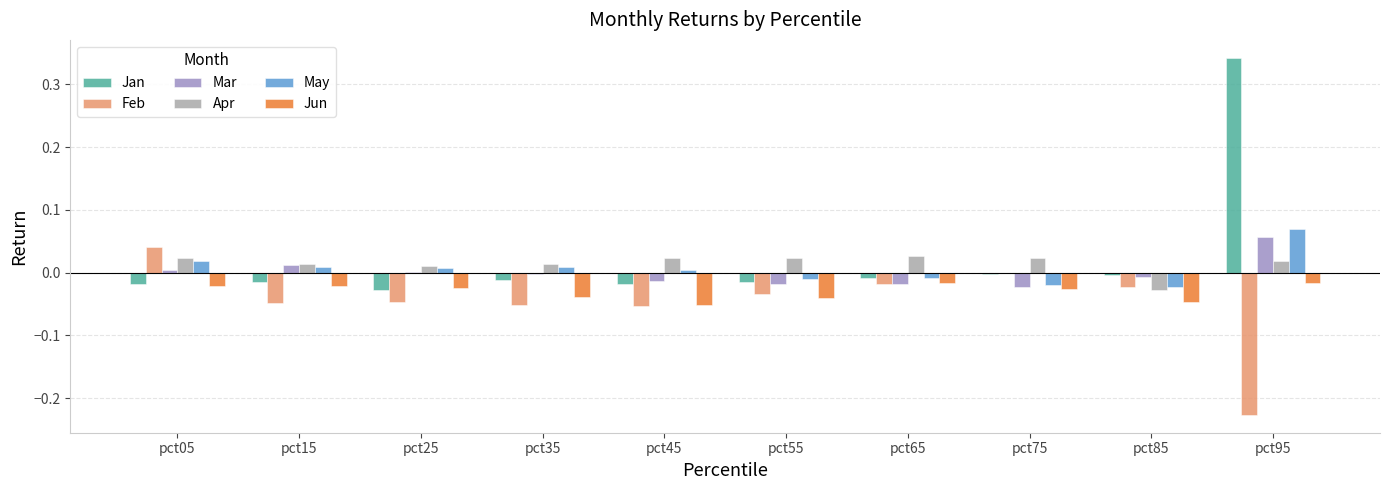

True or false: Jan has a value of -0.0 at pct05.

True